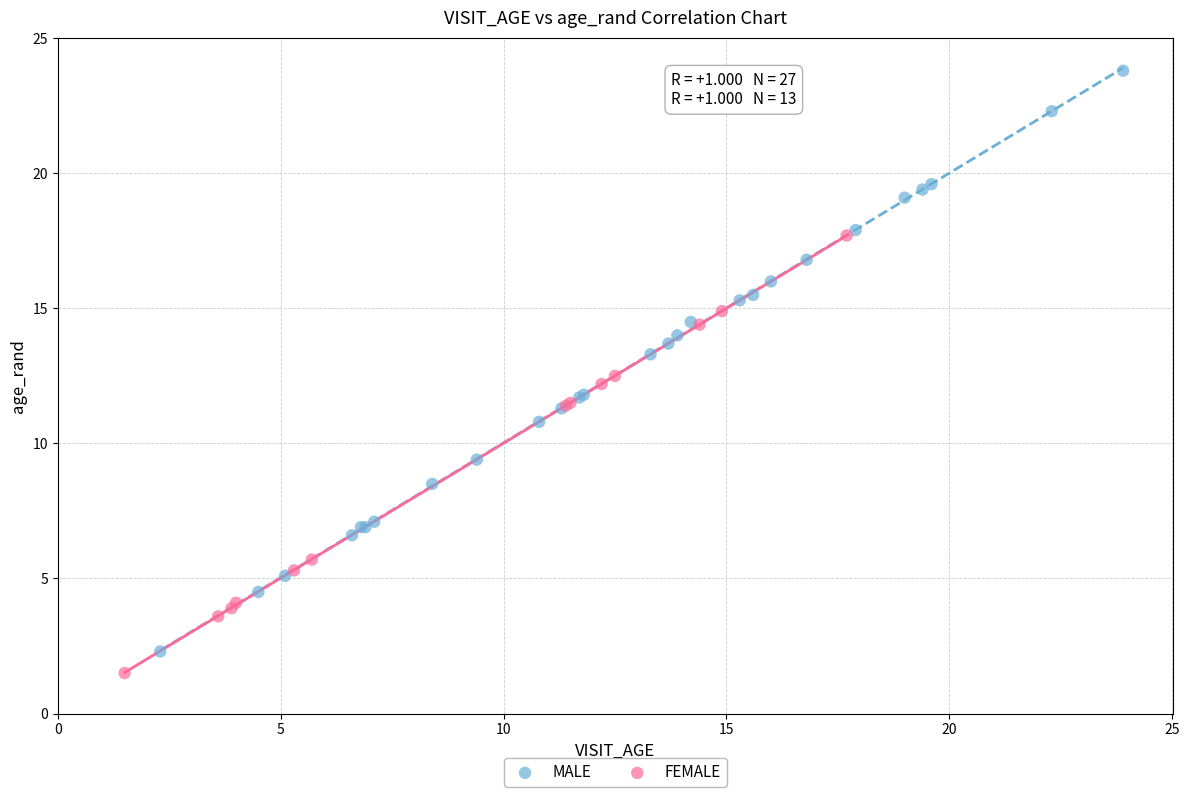

Which series contains the highest Y value?

MALE